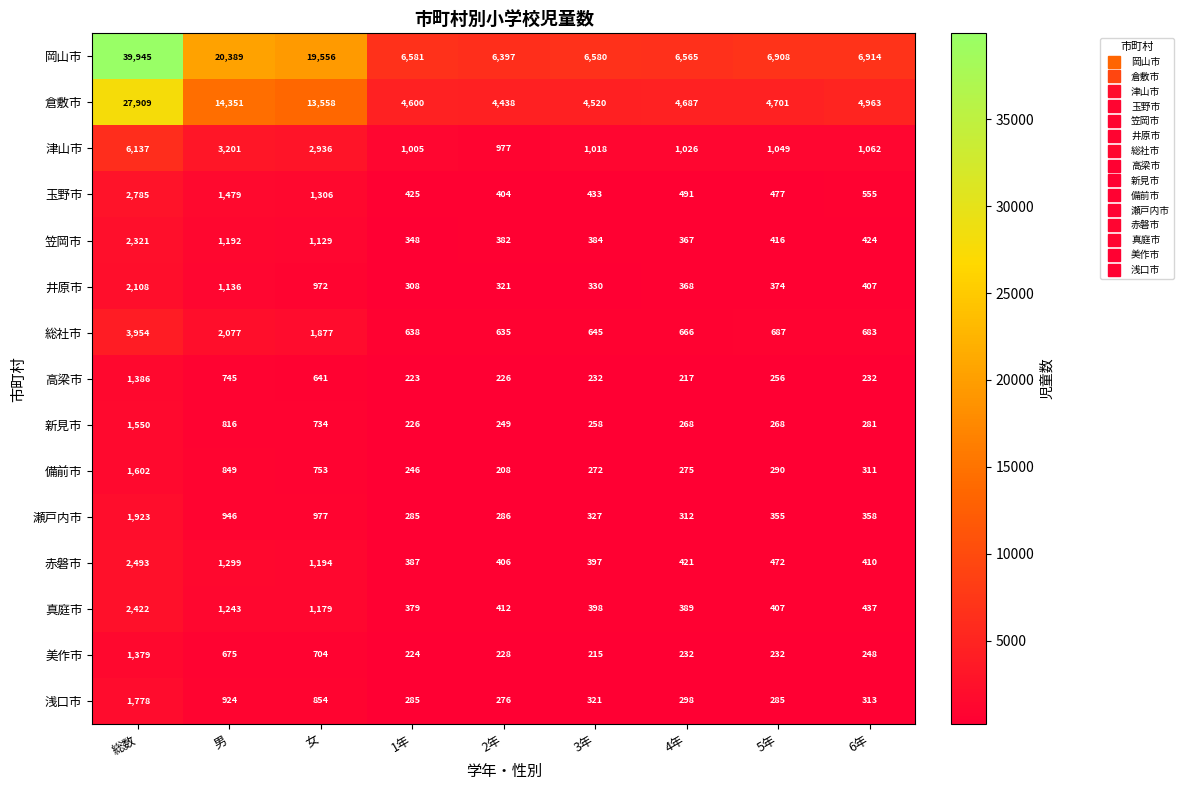

Which category has the lowest value across all series?

2年